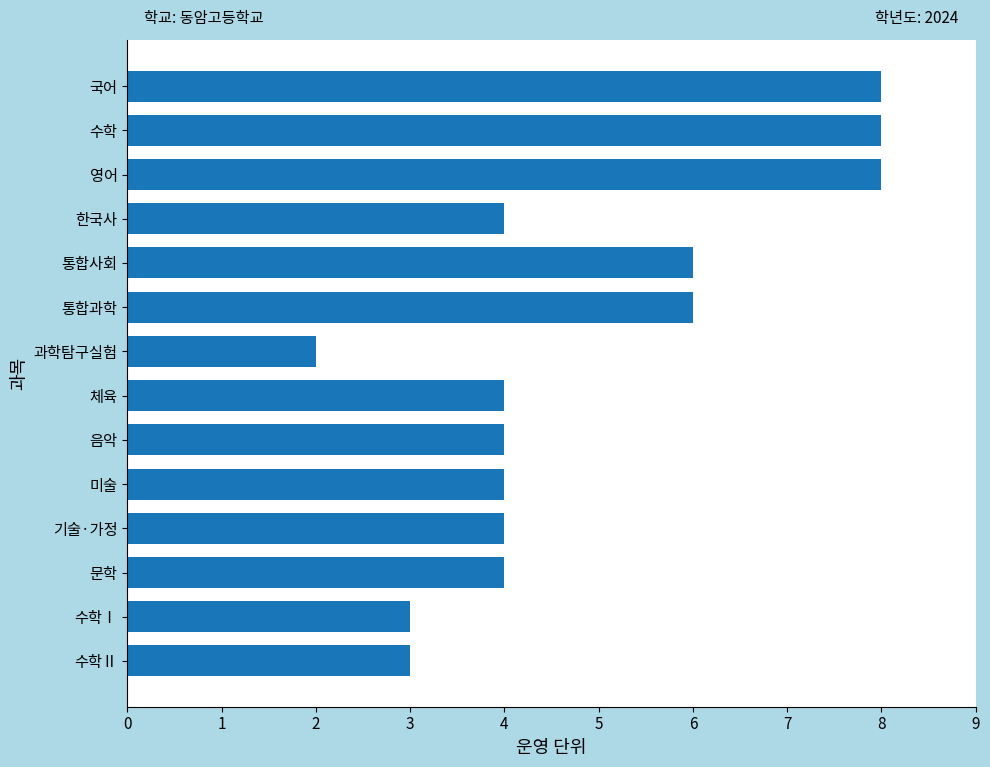

The value at 문학 is 7. True or false?

False